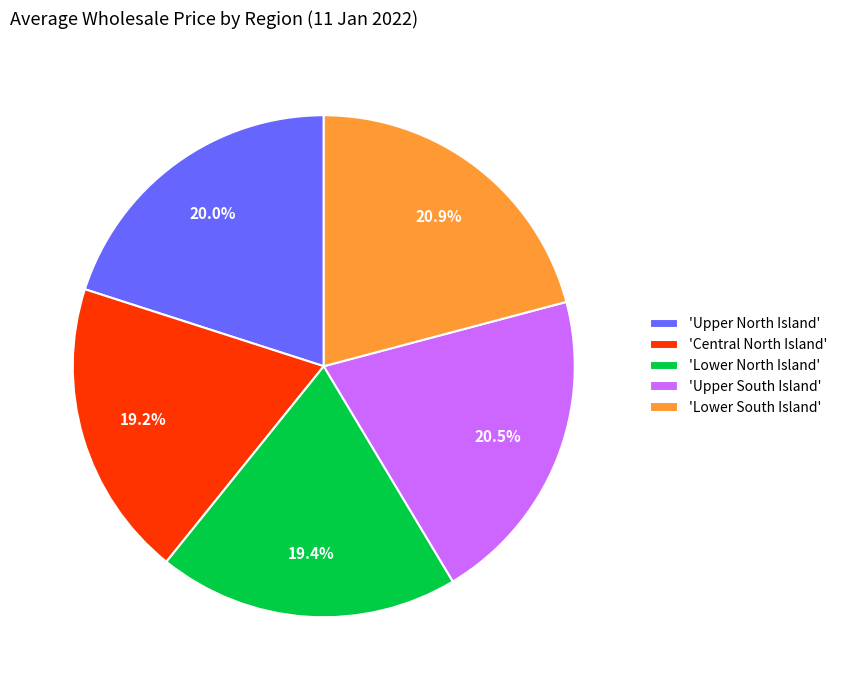

What portion of the pie excludes 'Central North Island'?

80.8%